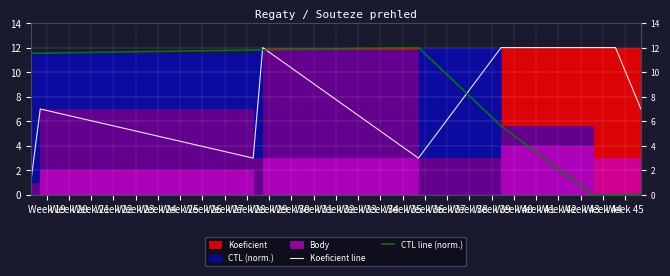

How many lines are shown in the chart?

2